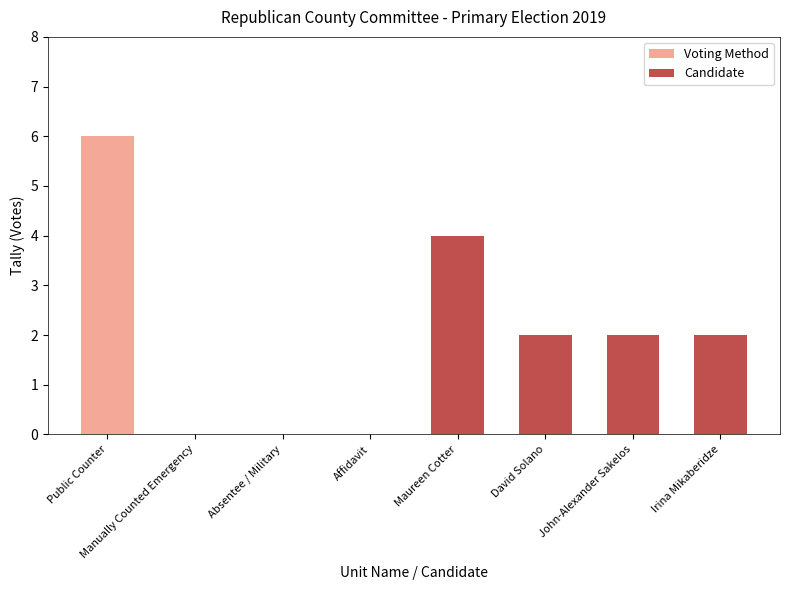

What is the approximate value at Public Counter?

6